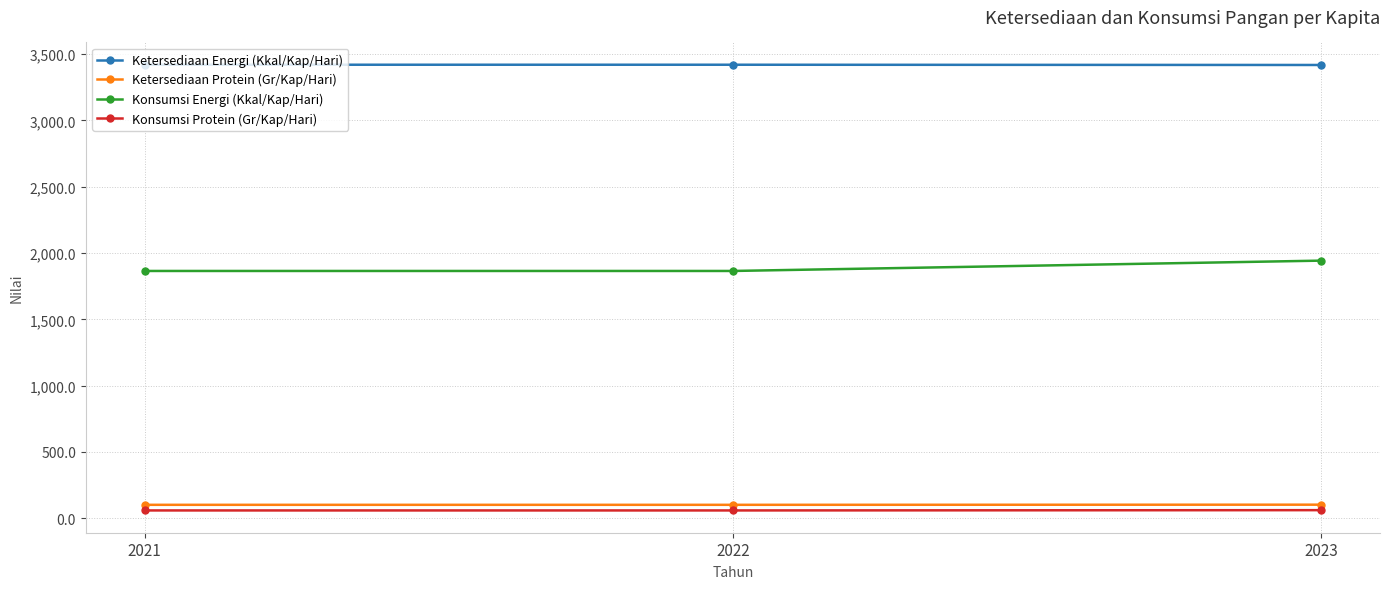

What is the approximate value of Ketersediaan Protein (Gr/Kap/Hari) at 2021?

101.5